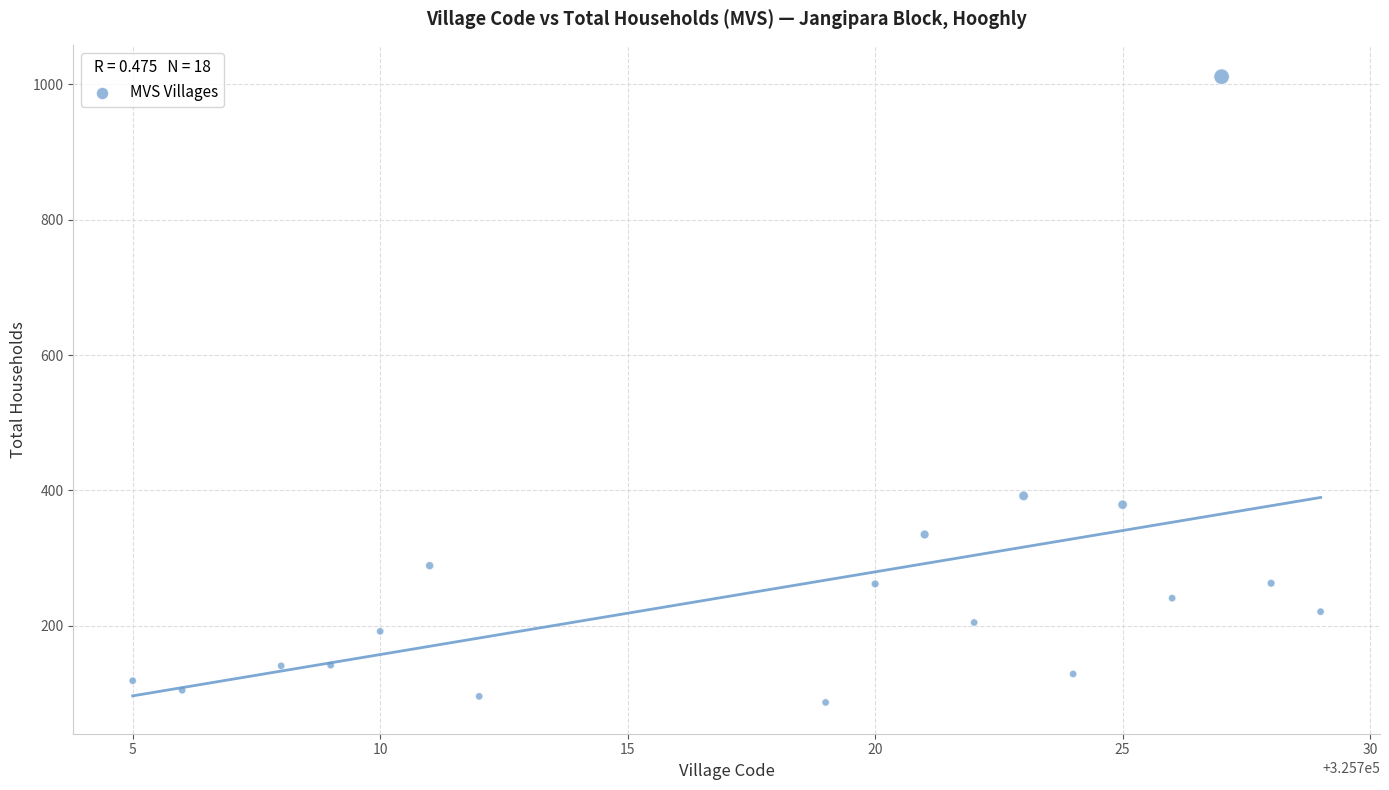

What is the range of Y values (max minus min)?

924